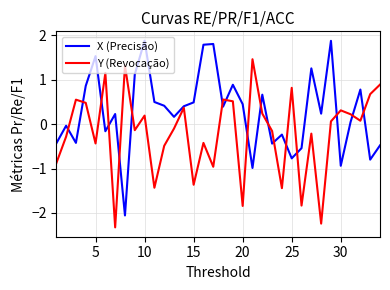

Which series has the largest total across all categories?

X (Precisão)